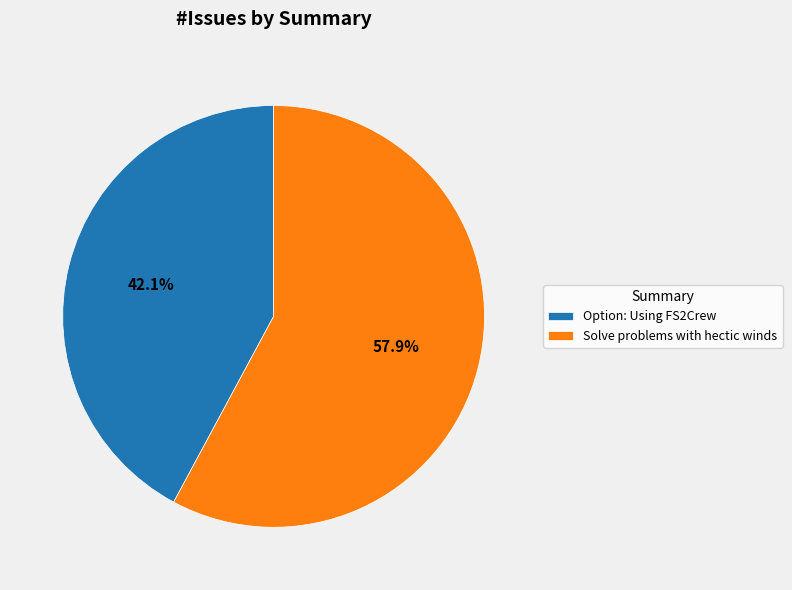

Which has a higher value, Solve problems with hectic winds or Option: Using FS2Crew?

Solve problems with hectic winds